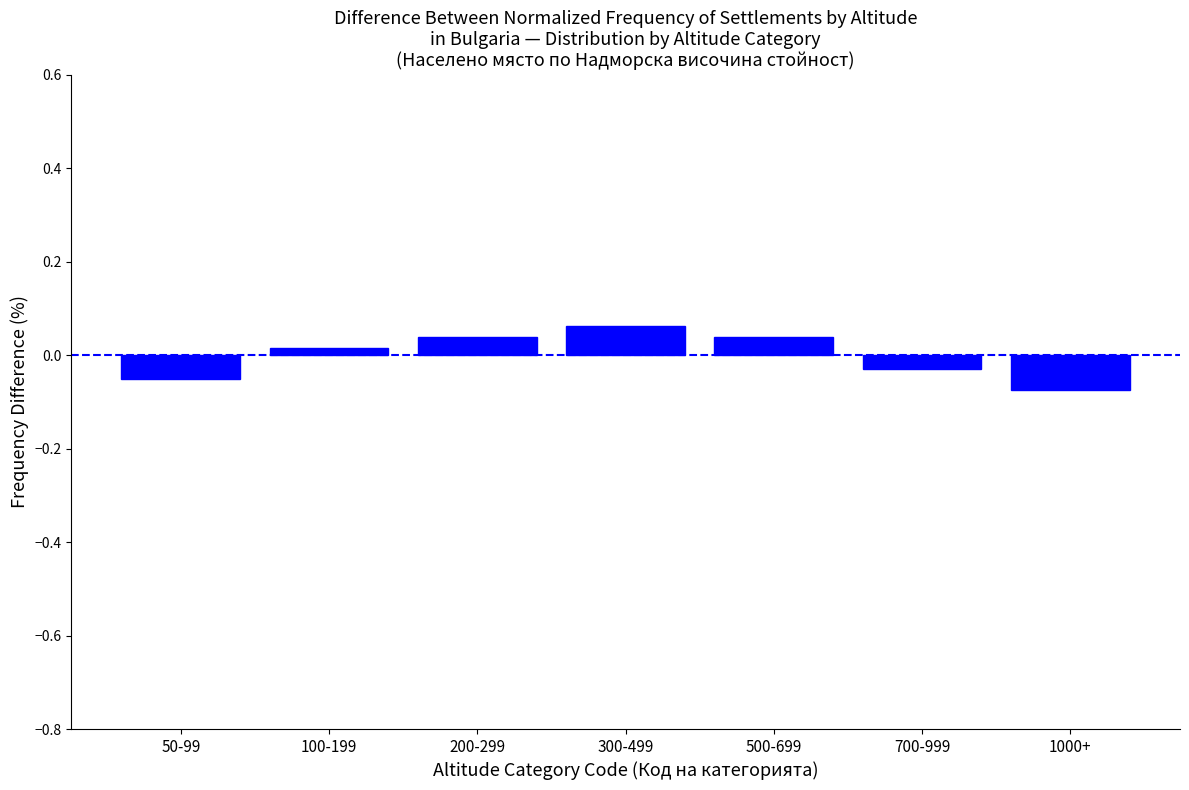

Between 300-499 and 1000+, which is larger?

300-499